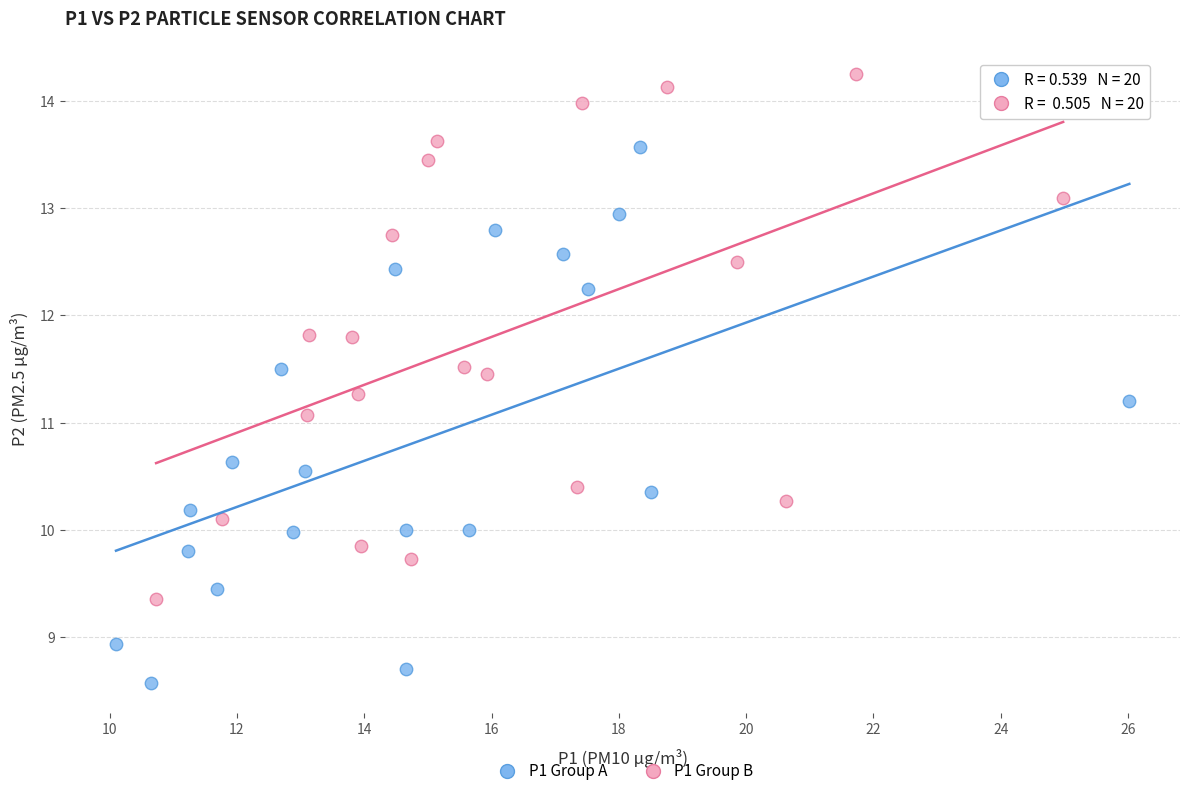

Which series reaches the minimum Y coordinate?

P1 Group A